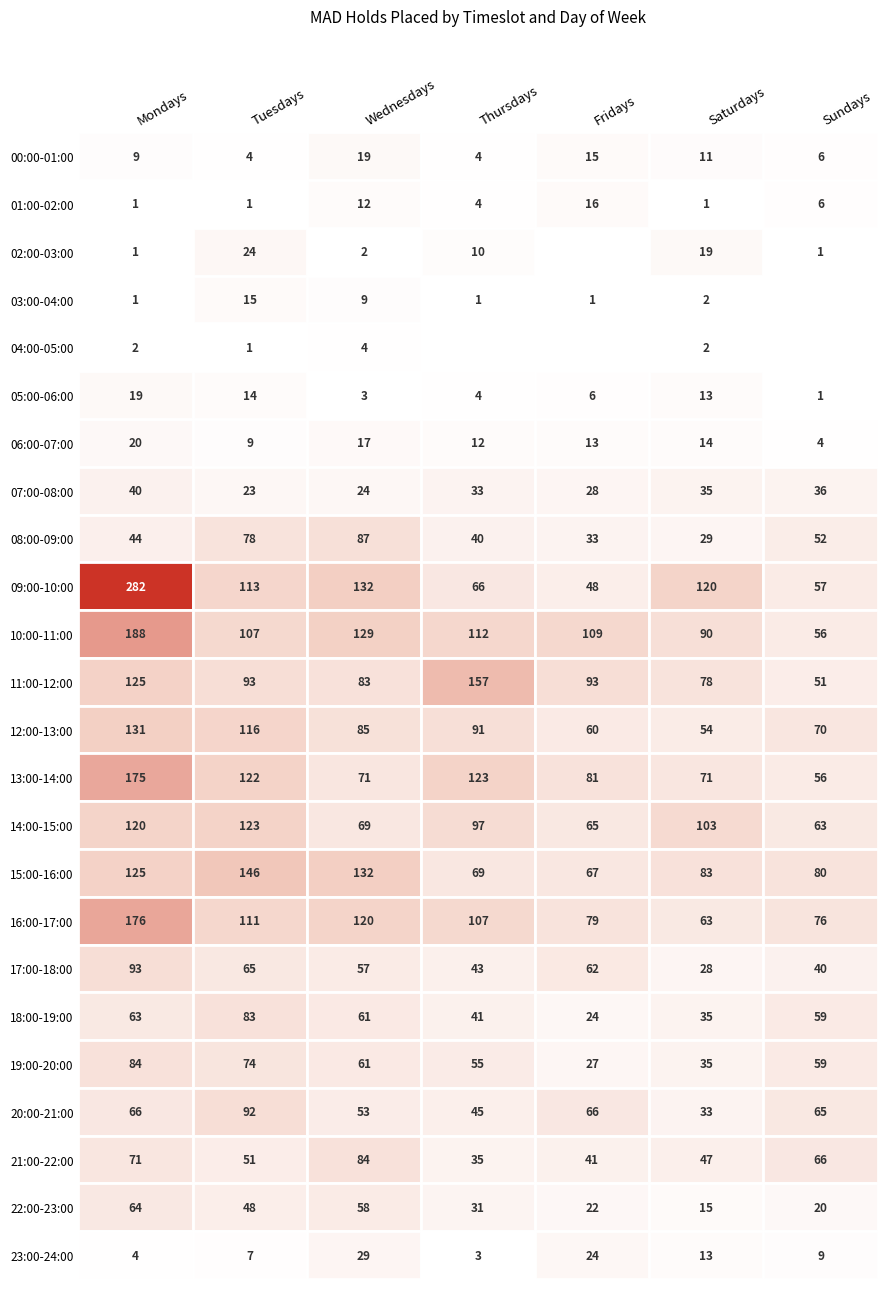

What is the total value across all series at 18:00-19:00?

366